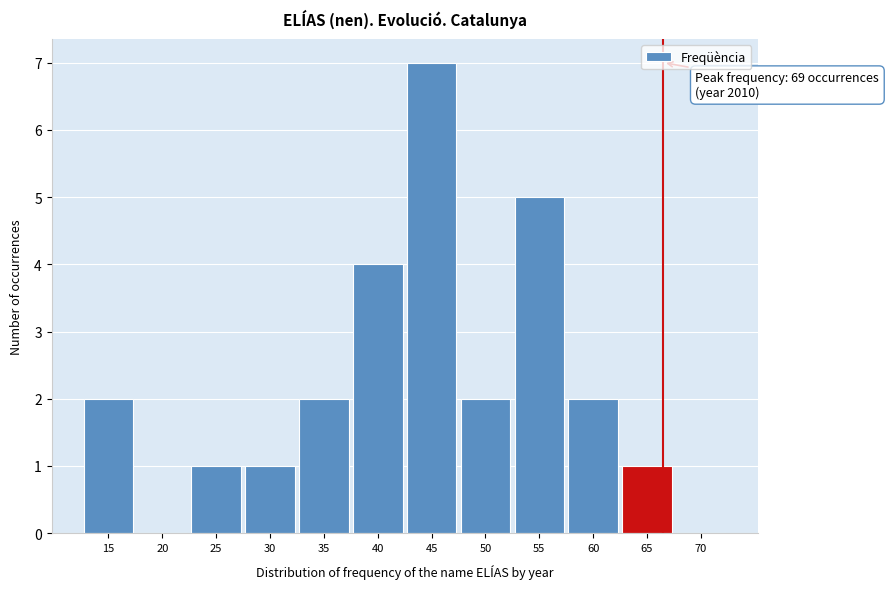

Reading left to right, what are all the values shown in this chart?

15=2	20=0	25=1	30=1	35=2	40=4	45=7	50=2	55=5	60=2	65=1	70=0